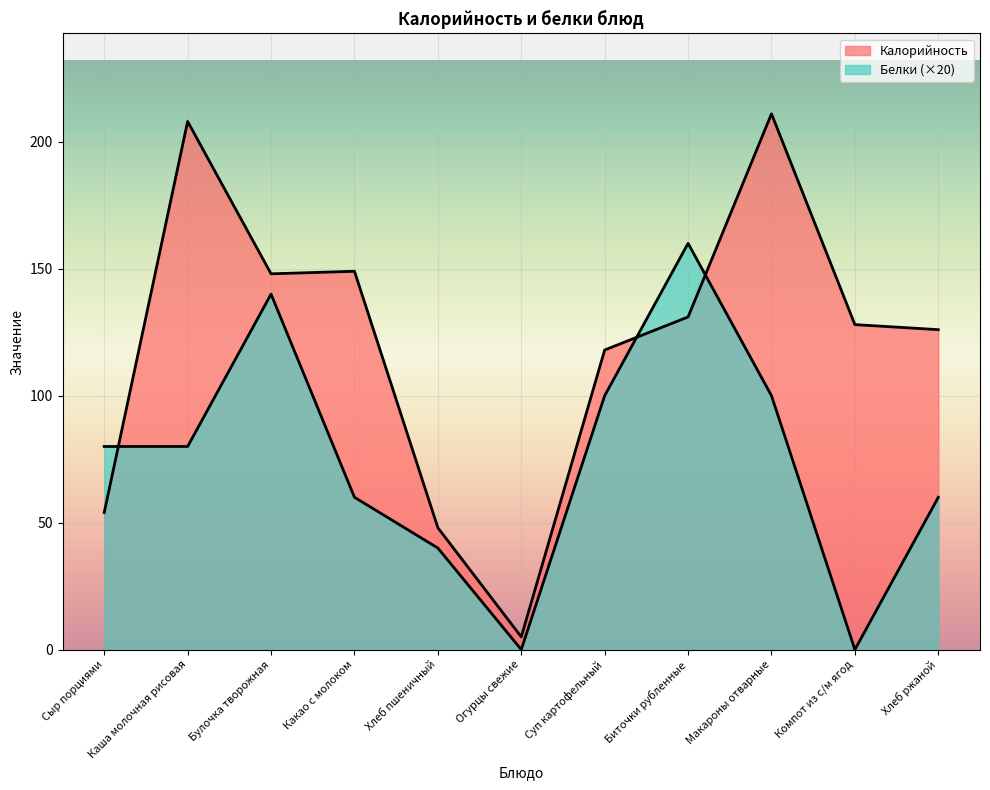

What is the average value of the Белки series?

75